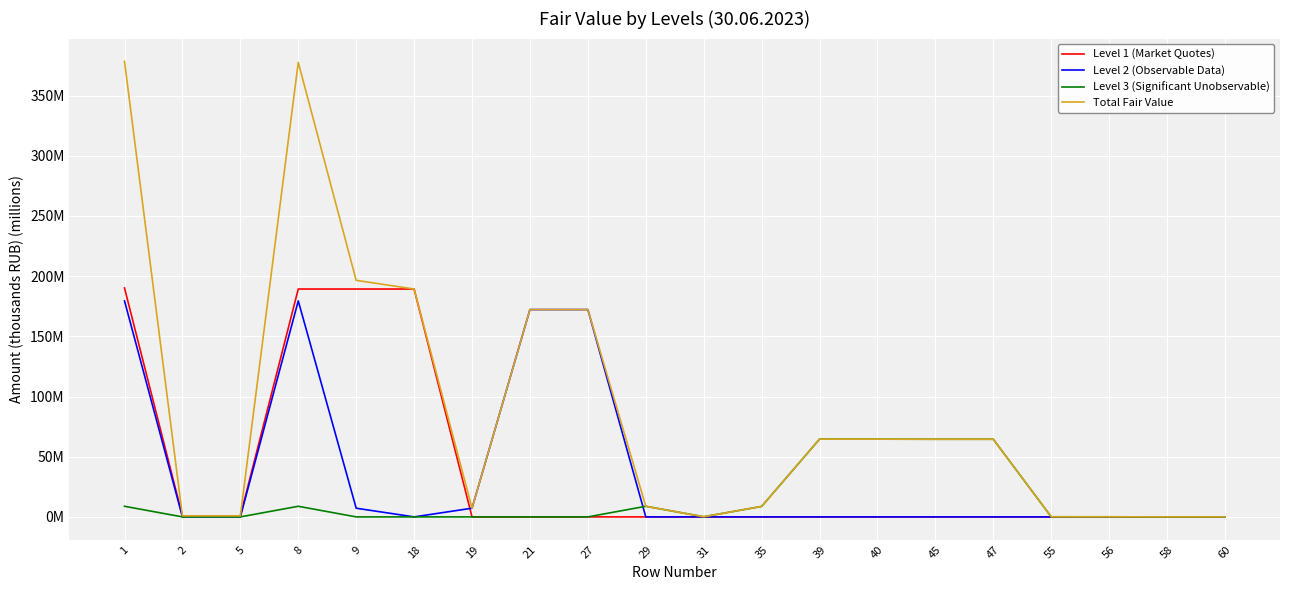

Does the chart have visible grid lines?

Yes